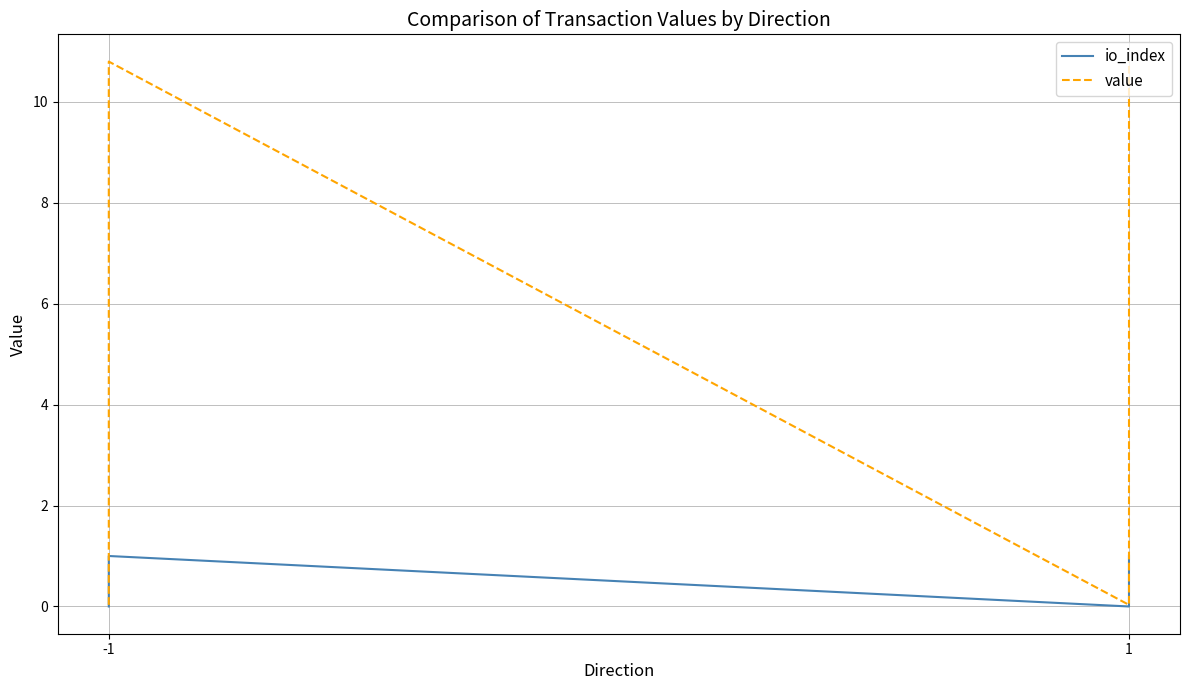

What is the highest value of the io_index series?

1.0